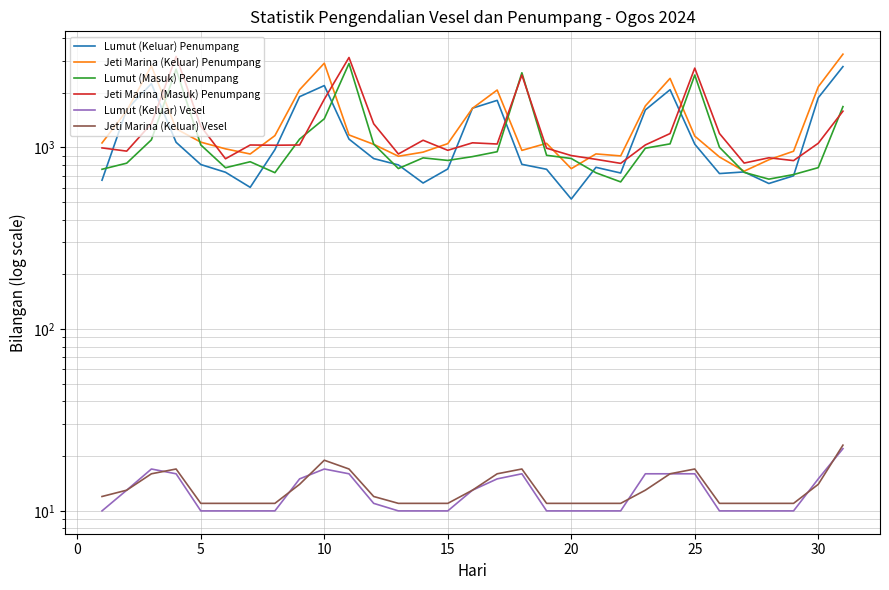

True or false: Jeti Marina (Keluar) Vesel and Jeti Marina (Keluar) Penumpang cross at least once.

False